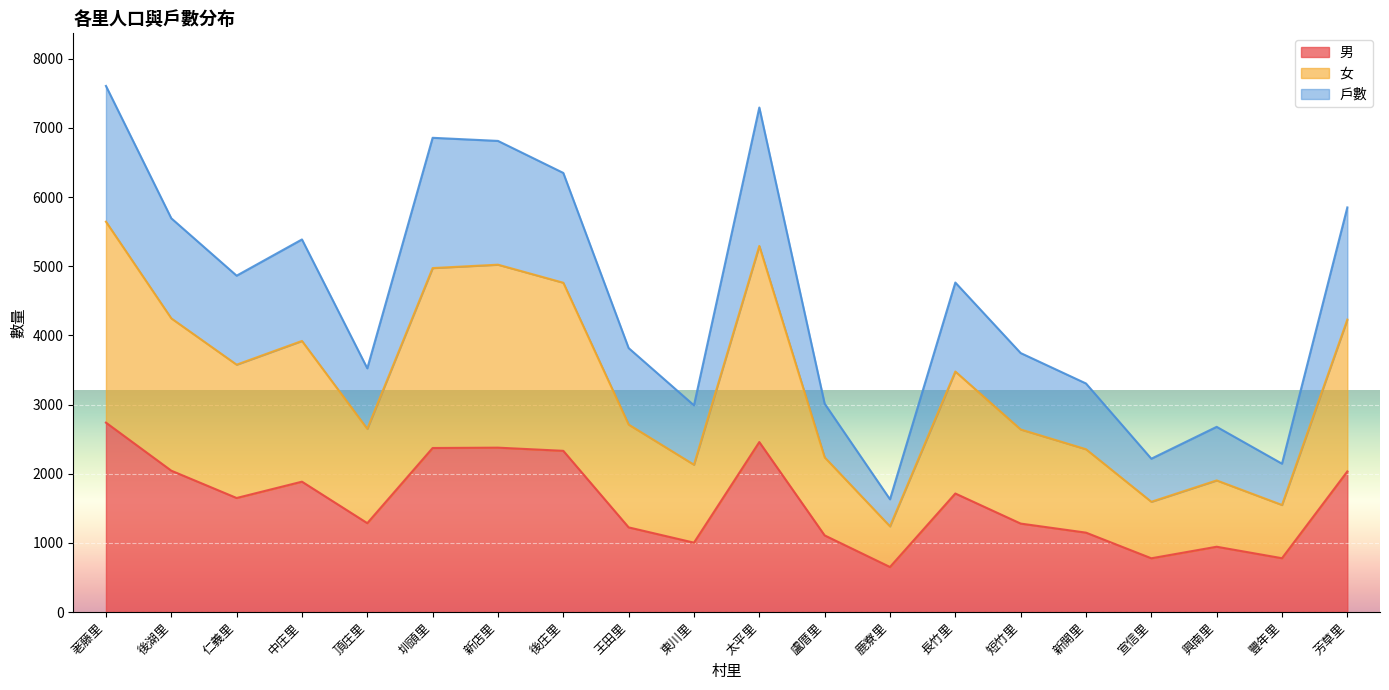

Which series has the largest total across all categories?

女